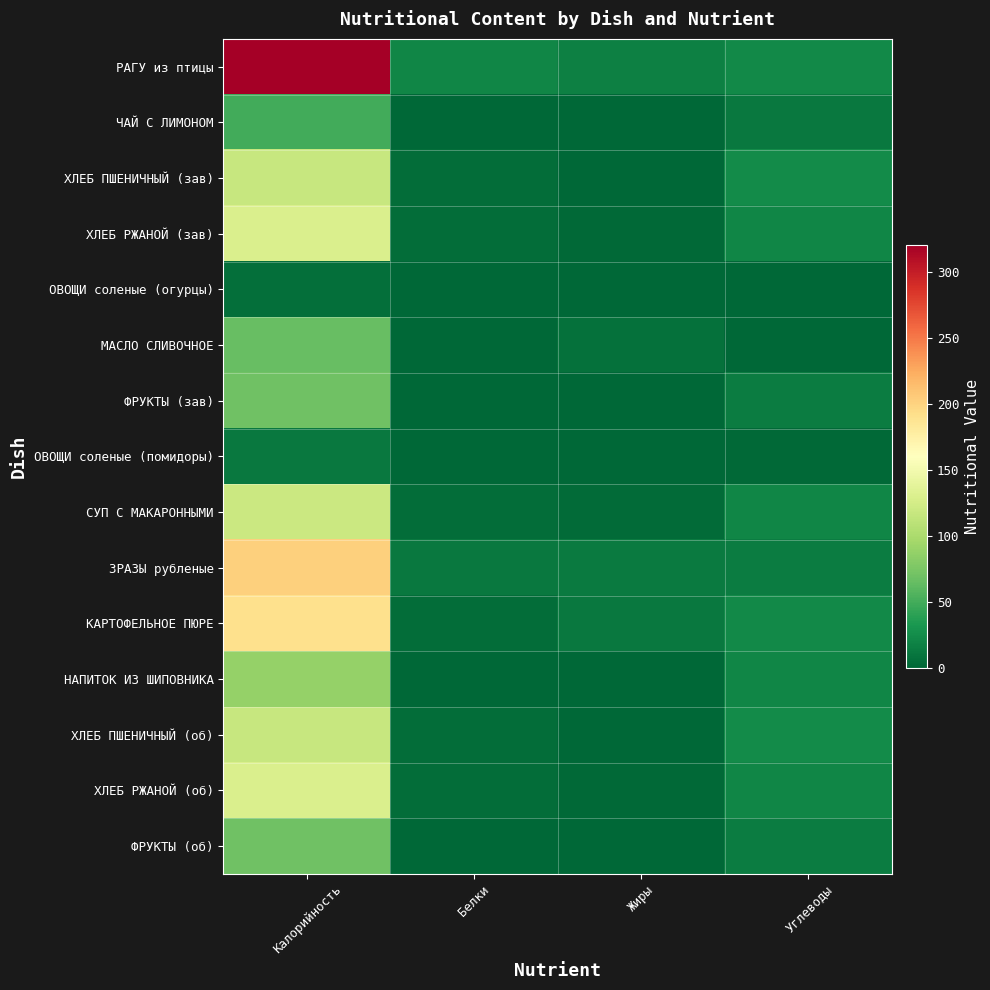

Reading left to right, transcribe all the data shown in this chart.

РАГУ из птицы: Калорийность=320.6	Белки=20.6	Жиры=16.5	Углеводы=23.0
ЧАЙ С ЛИМОНОМ: Калорийность=49.5	Белки=0.4	Жиры=0.0	Углеводы=11.7
ХЛЕБ ПШЕНИЧНЫЙ (зав): Калорийность=116.9	Белки=4.0	Жиры=0.5	Углеводы=24.1
ХЛЕБ РЖАНОЙ (зав): Калорийность=129.0	Белки=4.2	Жиры=1.6	Углеводы=21.2
ОВОЩИ соленые (огурцы): Калорийность=6.0	Белки=0.6	Жиры=0.1	Углеводы=1.0
МАСЛО СЛИВОЧНОЕ: Калорийность=66.0	Белки=0.0	Жиры=7.0	Углеводы=0.0
ФРУКТЫ (зав): Калорийность=69.5	Белки=0.6	Жиры=0.6	Углеводы=14.7
ОВОЩИ соленые (помидоры): Калорийность=12.0	Белки=0.7	Жиры=0.1	Углеводы=2.2
СУП С МАКАРОННЫМИ: Калорийность=119.1	Белки=4.0	Жиры=2.9	Углеводы=20.1
ЗРАЗЫ рубленые: Калорийность=202.6	Белки=11.6	Жиры=13.5	Углеводы=13.8
КАРТОФЕЛЬНОЕ ПЮРЕ: Калорийность=191.4	Белки=3.9	Жиры=11.5	Углеводы=22.7
НАПИТОК ИЗ ШИПОВНИКА: Калорийность=88.2	Белки=0.7	Жиры=0.3	Углеводы=20.8
ХЛЕБ ПШЕНИЧНЫЙ (об): Калорийность=116.9	Белки=4.0	Жиры=0.5	Углеводы=24.1
ХЛЕБ РЖАНОЙ (об): Калорийность=129.0	Белки=4.2	Жиры=1.6	Углеводы=21.2
ФРУКТЫ (об): Калорийность=69.5	Белки=0.6	Жиры=0.6	Углеводы=14.7